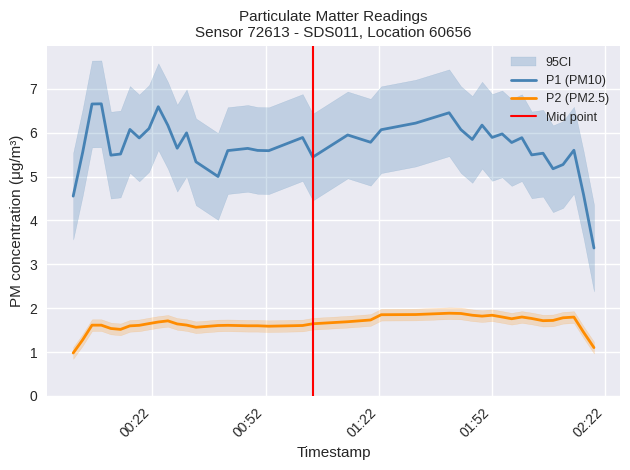

True or false: P2 (PM2.5) and P1 (PM10) cross at least once.

False